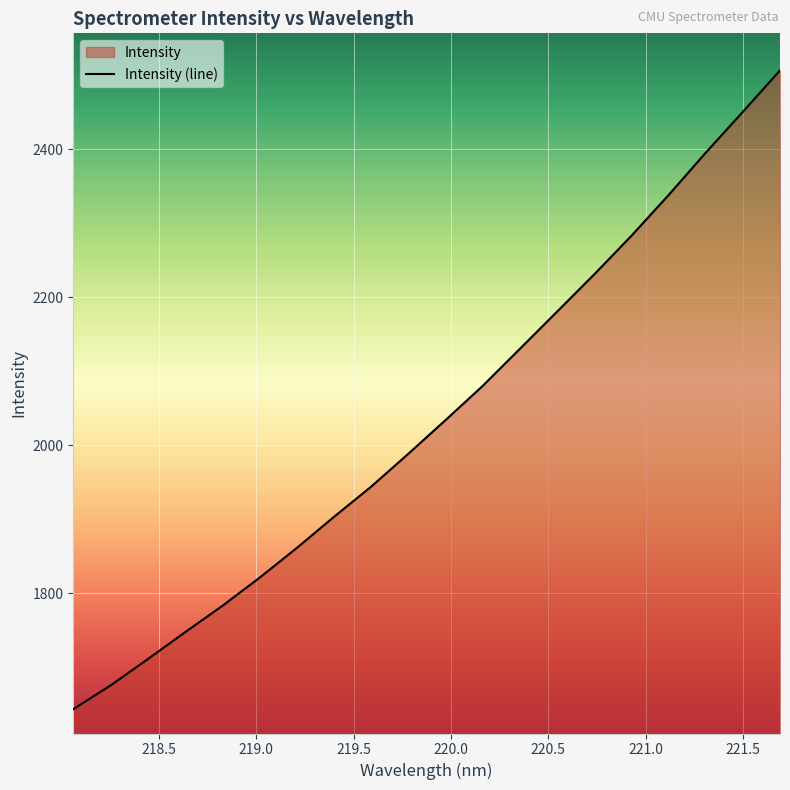

Rank the categories by value from lowest to highest.

218.0596, 218.2508, 218.442, 218.6332, 218.8244, 219.0156, 219.2067, 219.3979, 219.589, 219.7801, 219.9712, 220.1623, 220.3533, 220.5444, 220.7354, 220.9264, 221.1174, 221.3083, 221.4993, 221.6902